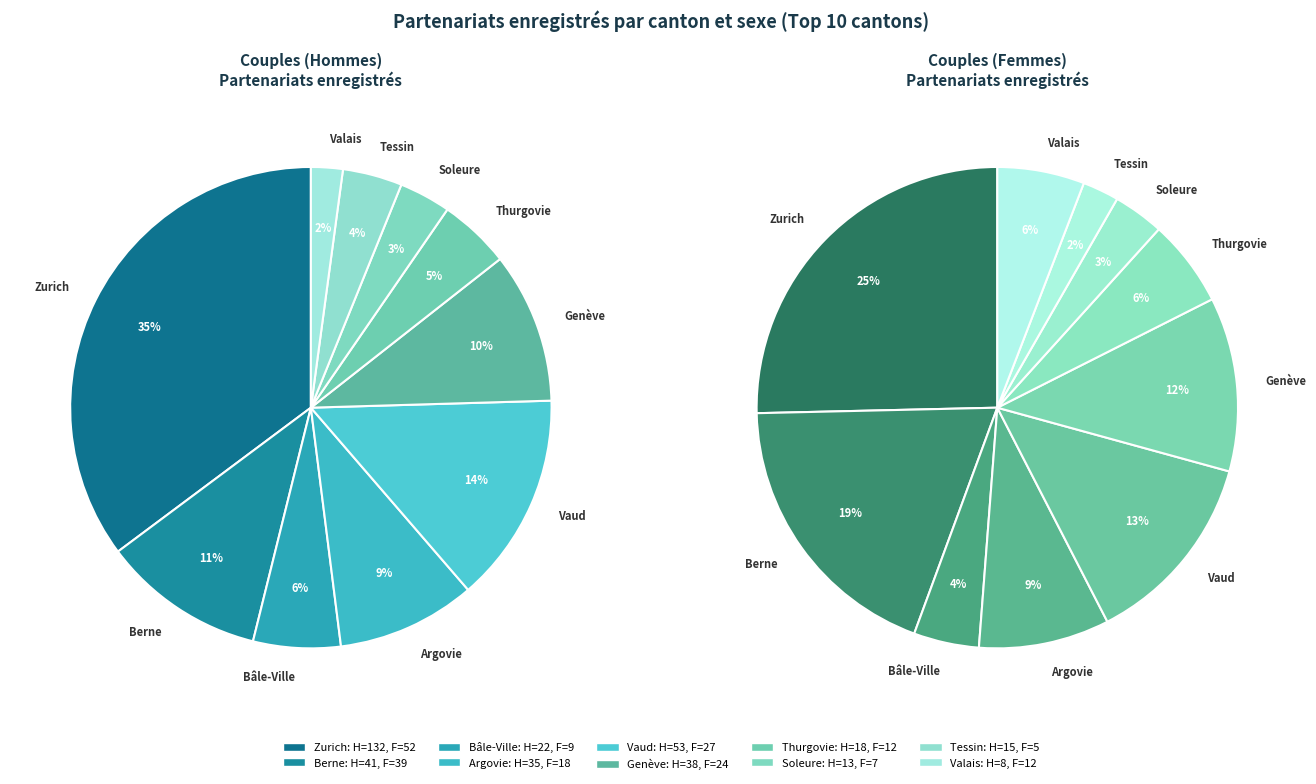

Is it true that Bâle-Ville is 6% of the pie?

True